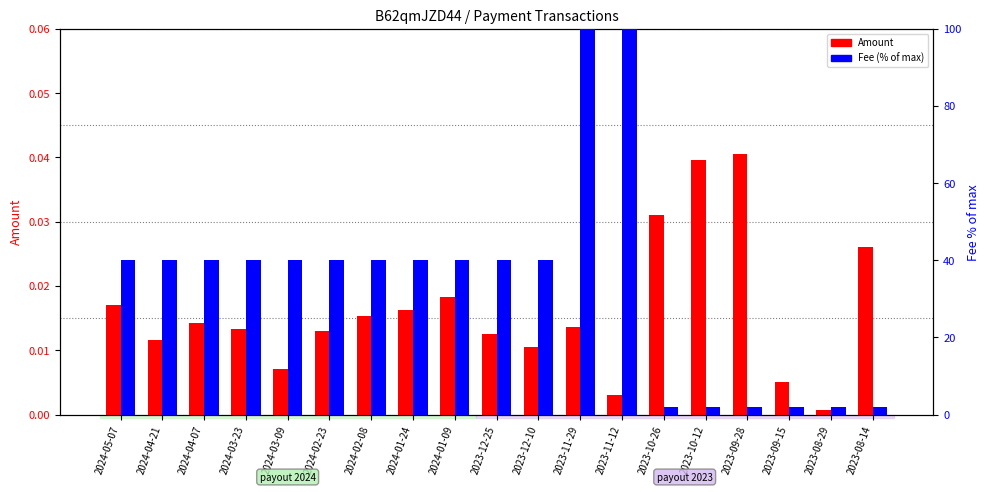

At 2024-03-09, list the series in order from smallest to largest.

Amount, Fee (% of max)